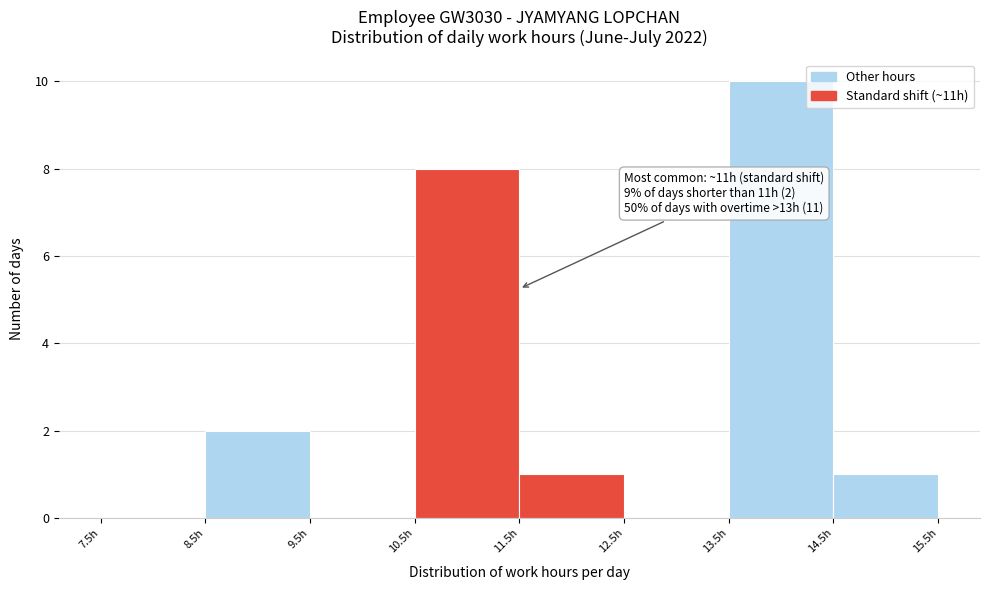

Which range on the x-axis has the tallest bar?

13.5 to 14.5